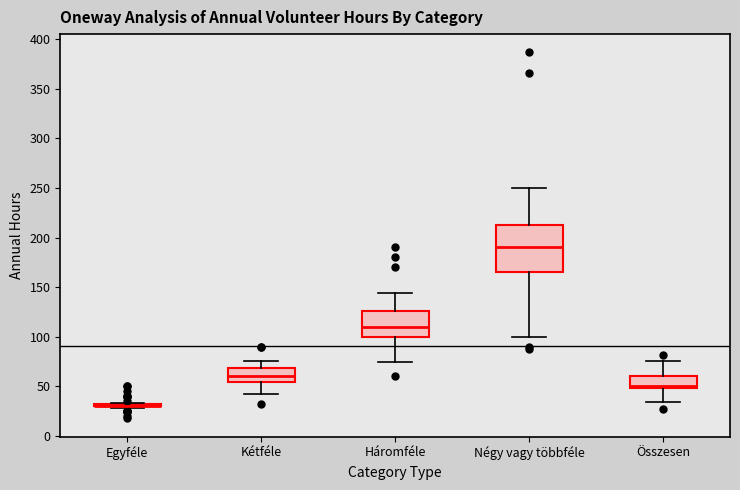

Where does the lower whisker of the box for Négy vagy többféle end on the y-axis? The values are not printed on the chart, so give them approximately, as read against the axis.

100